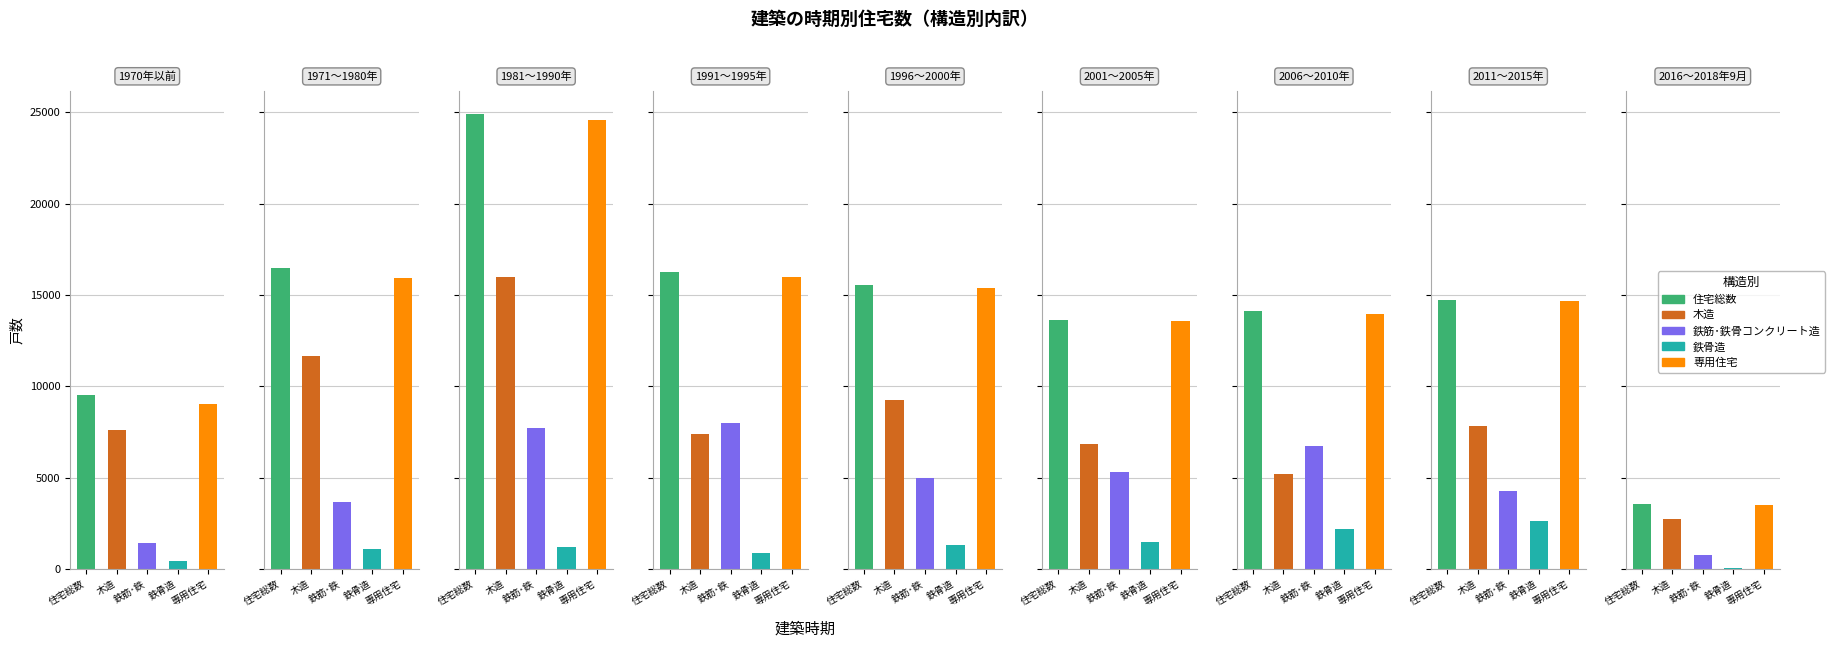

Which label corresponds to the largest value in the chart?

1981～1990年